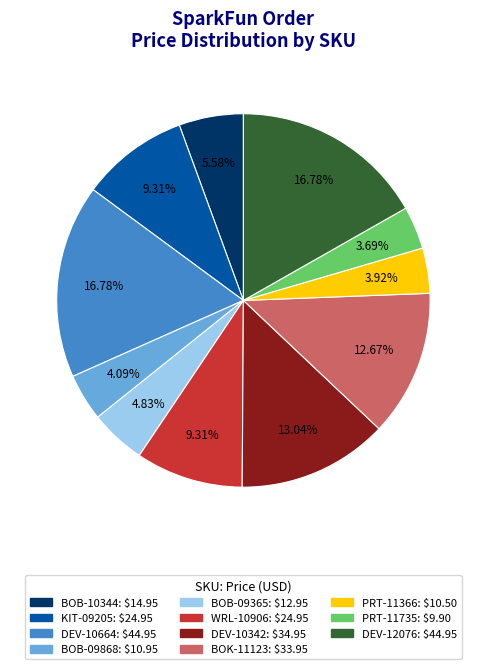

Is there a majority slice in this chart?

No